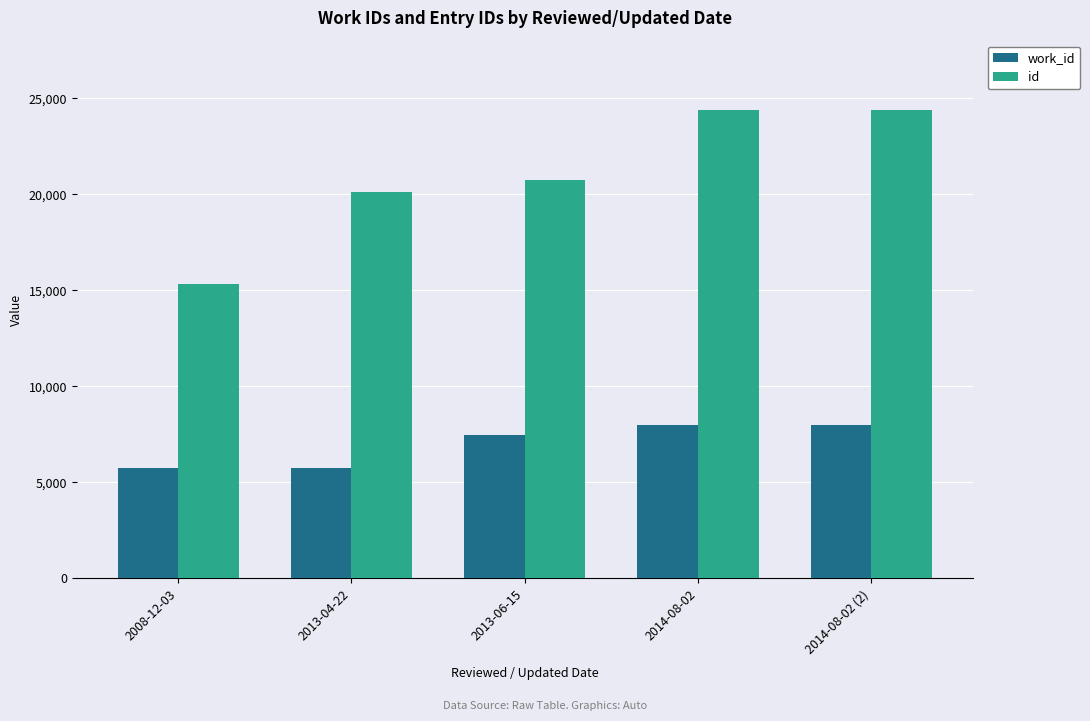

Read the id value at 2014-08-02 (2).

24396